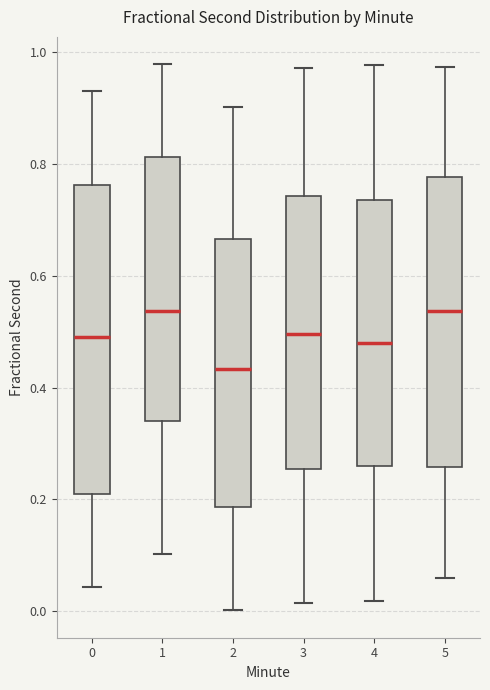

Which box is the tallest, from its lower edge to its upper edge?

0